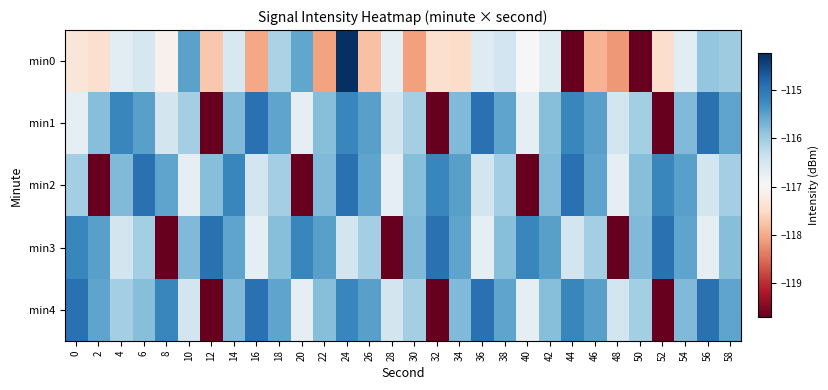

Reading left to right, list all the values displayed in this chart.

min0: 0=-117.3	2=-117.4	4=-116.7	6=-116.5	8=-117.1	10=-115.5	12=-117.7	14=-116.5	16=-118.0	18=-116.1	20=-115.6	22=-118.1	24=-114.2	26=-117.8	28=-116.7	30=-118.1	32=-117.4	34=-117.5	36=-116.6	38=-116.5	40=-117.0	42=-116.6	44=-119.7	46=-117.9	48=-118.2	50=-119.7	52=-117.5	54=-116.7	56=-115.9	58=-116.0
min1: 0=-116.7	2=-115.8	4=-115.2	6=-115.5	8=-116.5	10=-116.0	12=-119.7	14=-115.8	16=-114.9	18=-115.5	20=-116.7	22=-115.8	24=-115.2	26=-115.5	28=-116.5	30=-116.0	32=-119.7	34=-115.8	36=-114.9	38=-115.5	40=-116.7	42=-115.8	44=-115.2	46=-115.5	48=-116.5	50=-116.0	52=-119.7	54=-115.8	56=-114.9	58=-115.5
min2: 0=-116.0	2=-119.7	4=-115.8	6=-114.9	8=-115.5	10=-116.7	12=-115.8	14=-115.2	16=-116.5	18=-116.0	20=-119.7	22=-115.8	24=-114.9	26=-115.5	28=-116.7	30=-115.8	32=-115.2	34=-115.5	36=-116.5	38=-116.0	40=-119.7	42=-115.8	44=-114.9	46=-115.5	48=-116.7	50=-115.8	52=-115.2	54=-115.5	56=-116.5	58=-116.0
min3: 0=-115.2	2=-115.5	4=-116.5	6=-116.0	8=-119.7	10=-115.8	12=-114.9	14=-115.5	16=-116.7	18=-115.8	20=-115.2	22=-115.5	24=-116.5	26=-116.0	28=-119.7	30=-115.8	32=-114.9	34=-115.5	36=-116.7	38=-115.8	40=-115.2	42=-115.5	44=-116.5	46=-116.0	48=-119.7	50=-115.8	52=-114.9	54=-115.5	56=-116.7	58=-115.8
min4: 0=-114.9	2=-115.5	4=-116.0	6=-115.8	8=-115.2	10=-116.5	12=-119.7	14=-115.8	16=-114.9	18=-115.5	20=-116.7	22=-115.8	24=-115.2	26=-115.5	28=-116.5	30=-116.0	32=-119.7	34=-115.8	36=-114.9	38=-115.5	40=-116.7	42=-115.8	44=-115.2	46=-115.5	48=-116.5	50=-116.0	52=-119.7	54=-115.8	56=-114.9	58=-115.5